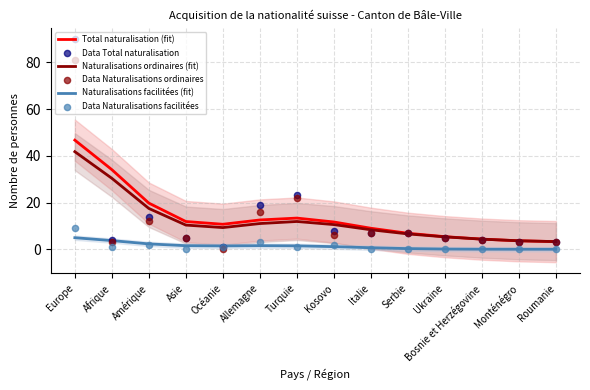

At how many categories does at least one series exceed 63?

1